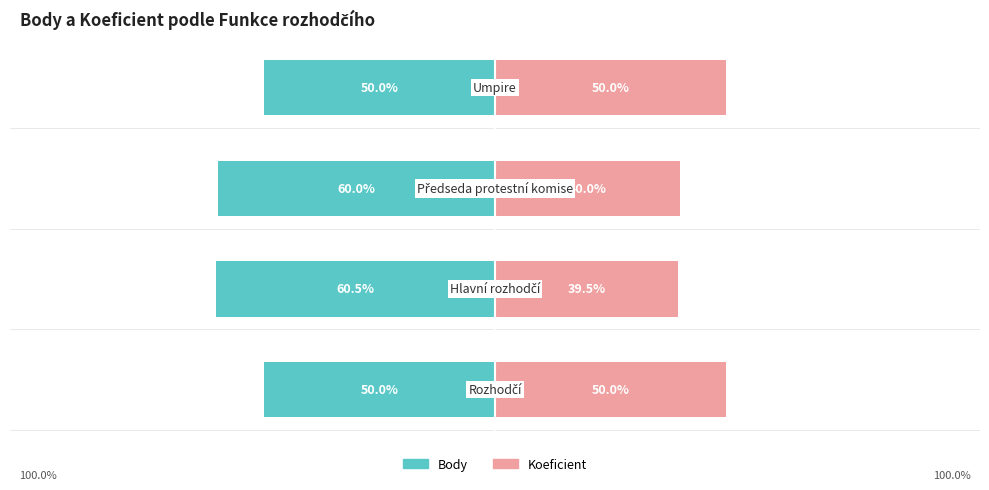

What is the average value of the Koeficient series?

44.9